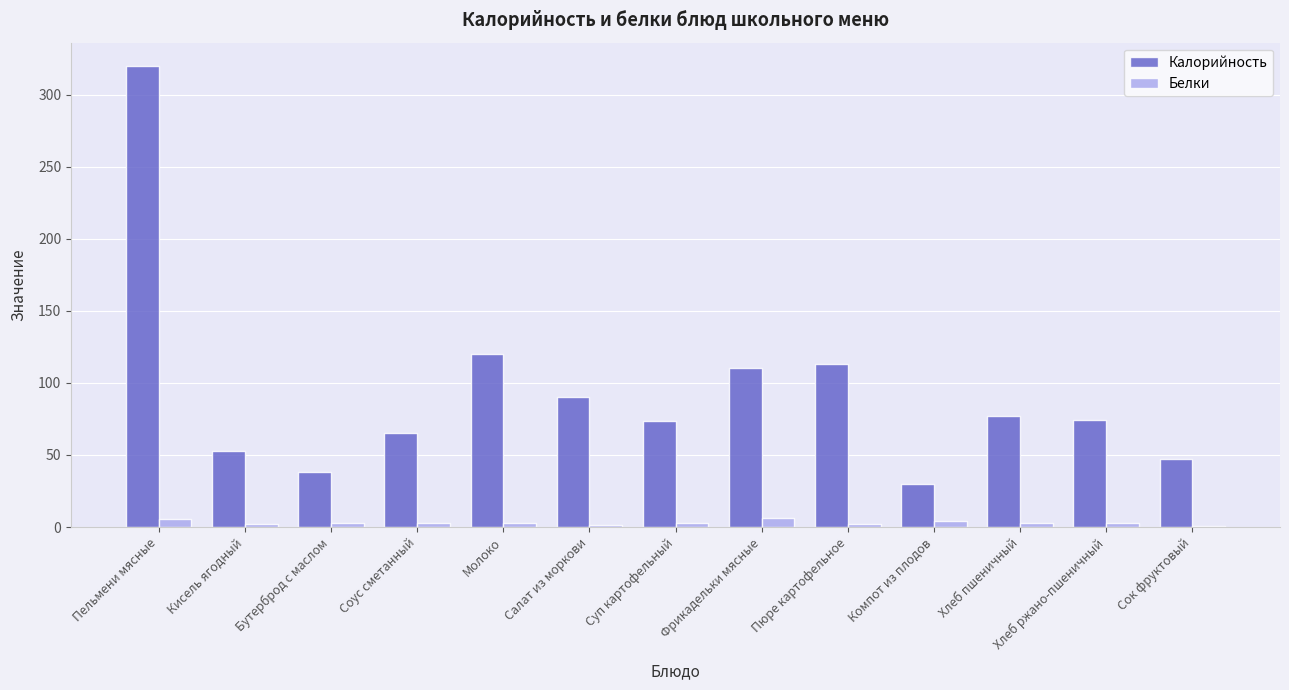

Are the bars horizontal?

No